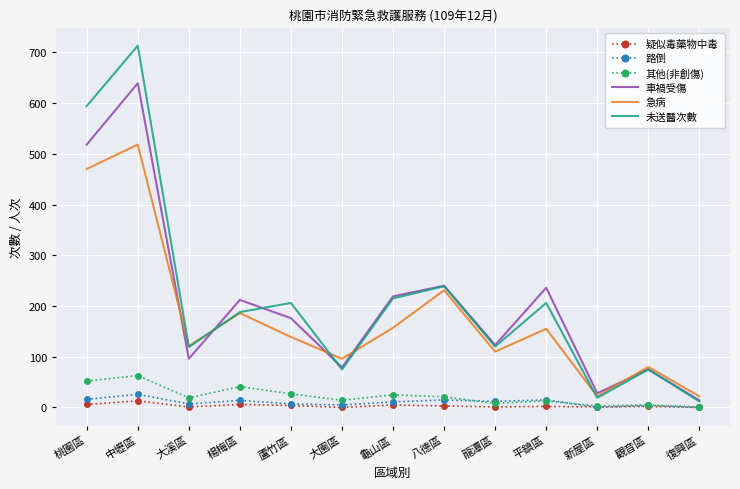

What position from the left is 龜山區?

7